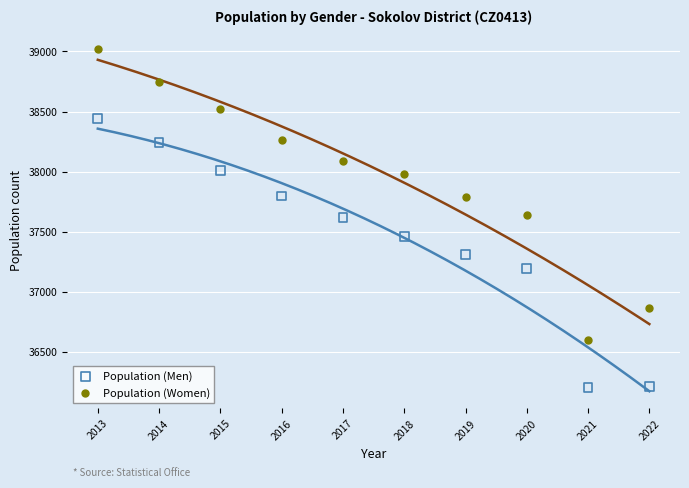

Which series contains the lowest Y value?

Population (Men)